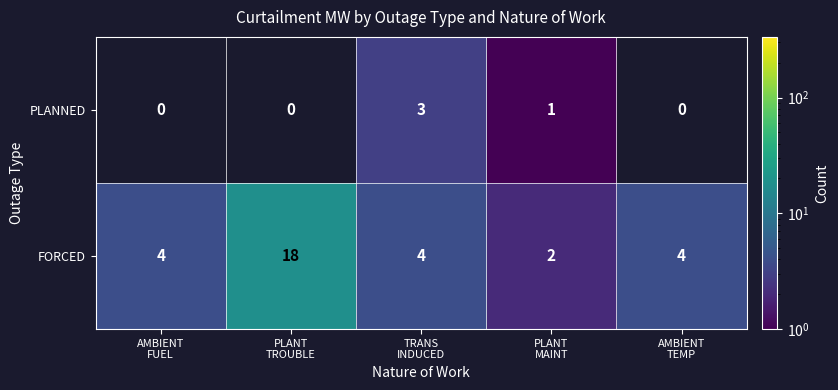

What is the highest value of the FORCED series?

18